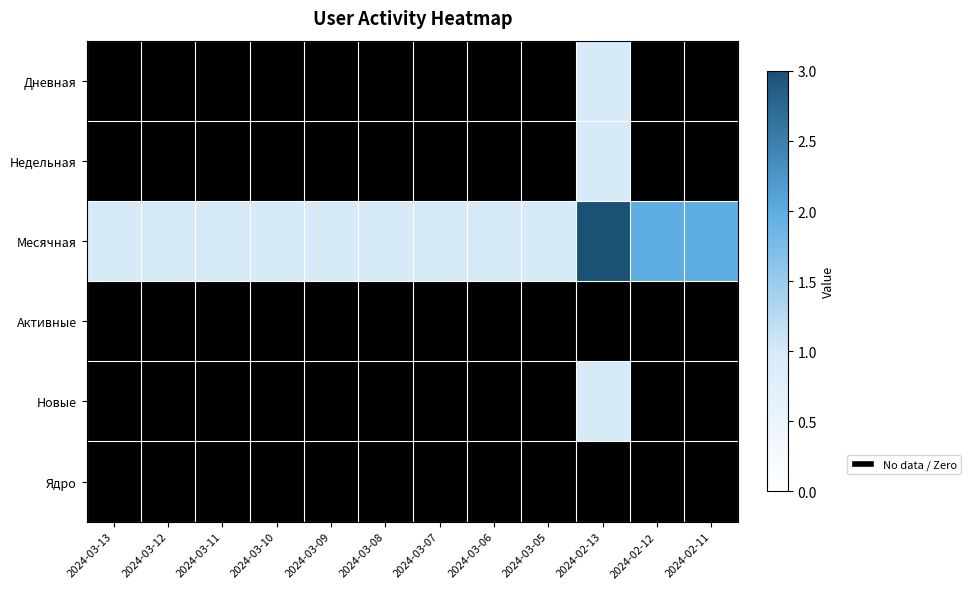

What is the maximum value for Дневная?

1